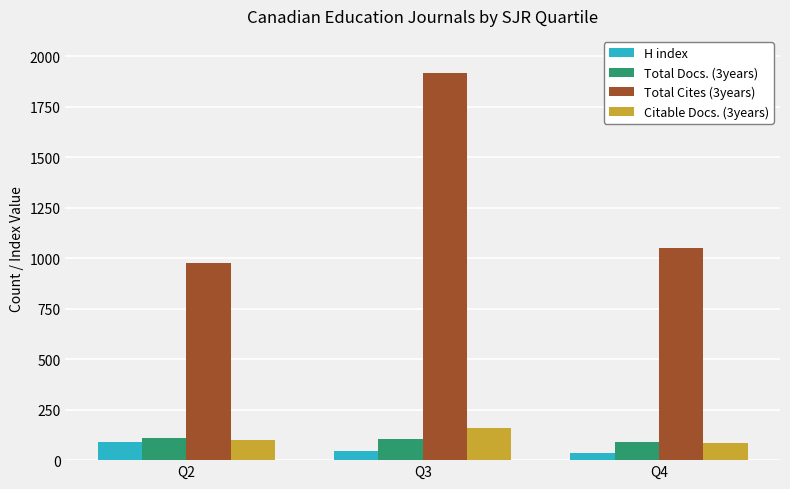

Which category has the highest value in the Total Cites (3years) series?

Q3